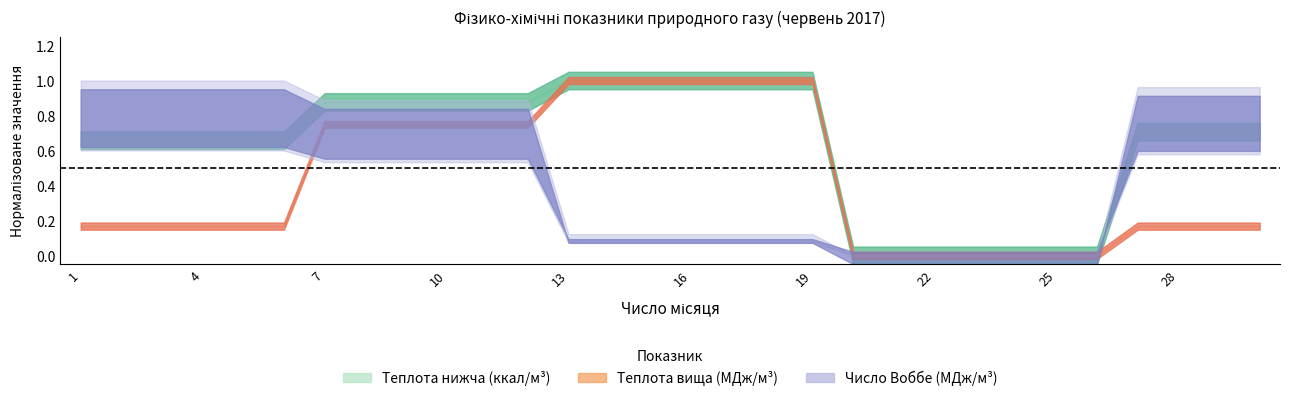

Which category has the highest value in the Число Воббе МДж/м3 series?

1